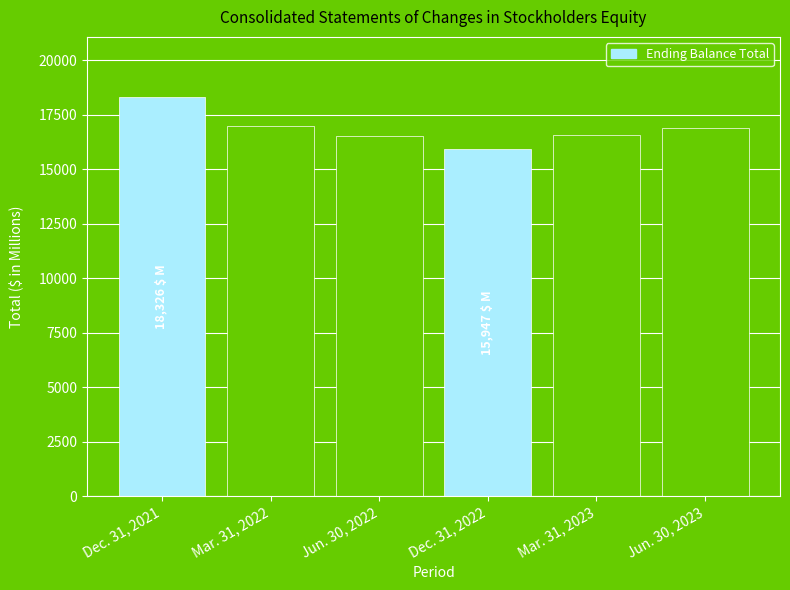

Count the number of data series in this chart.

1